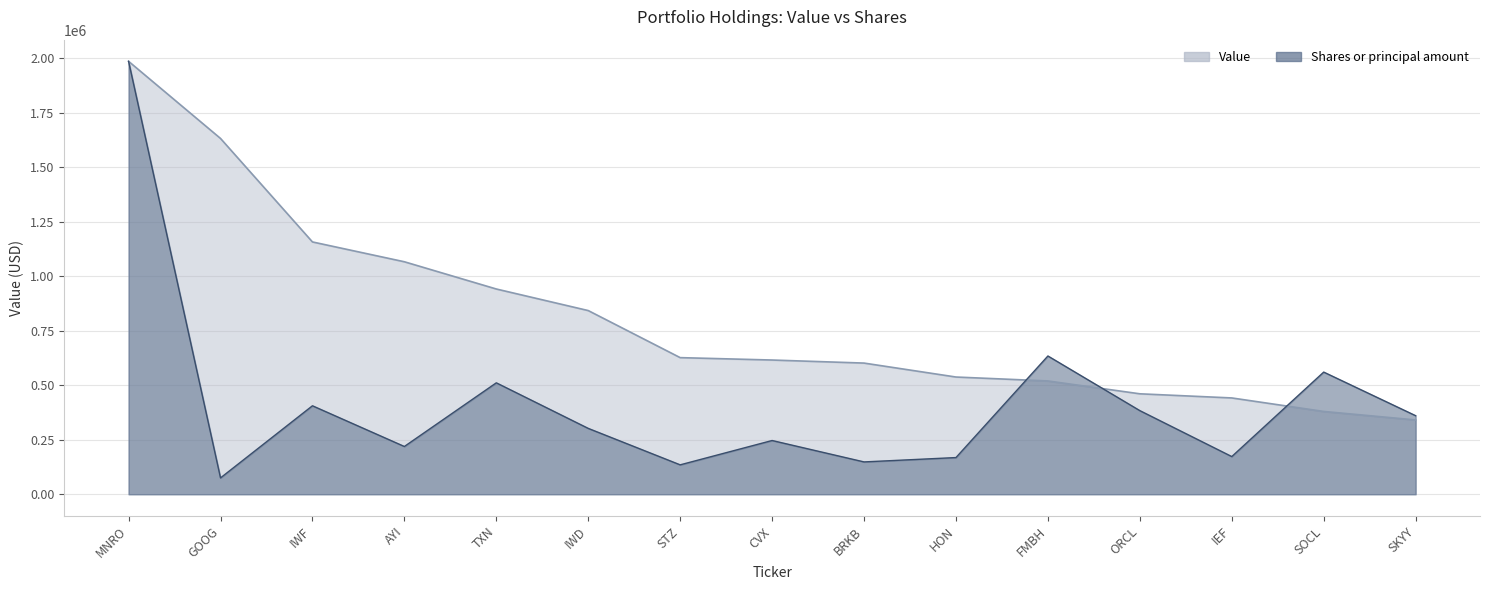

What is the label of the 14th point from the right?

GOOG